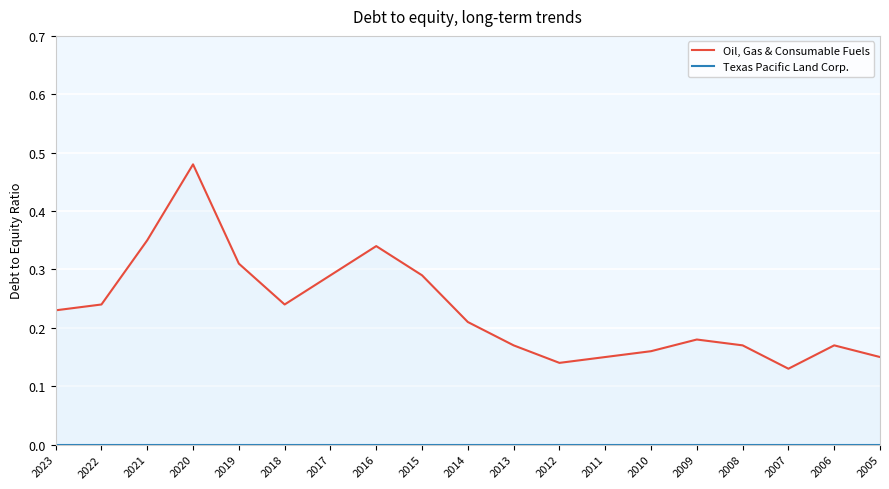

What is the sum of the Oil, Gas & Consumable Fuels values at 2023 and 2005?

0.4